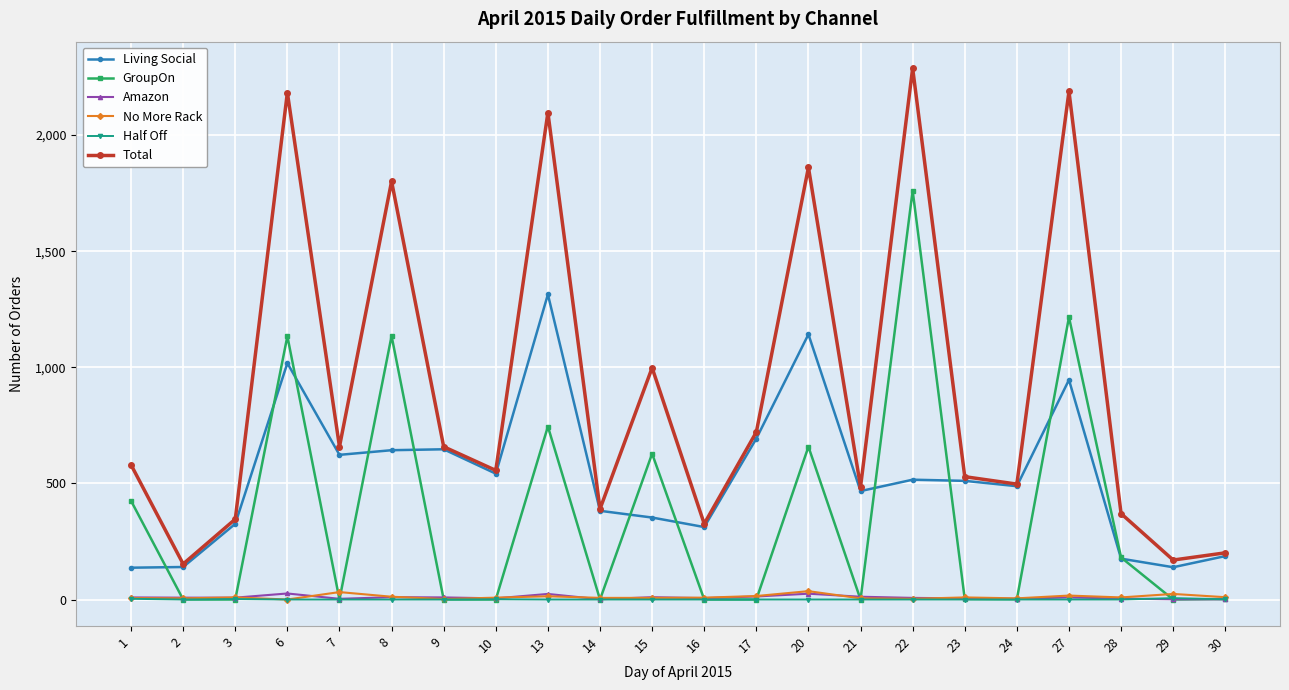

The value of Living Social at 17 is 693. True or false?

True